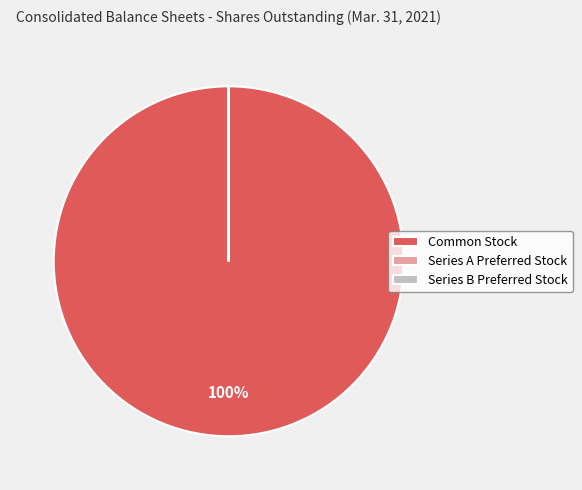

Which category accounts for the majority?

Common Stock